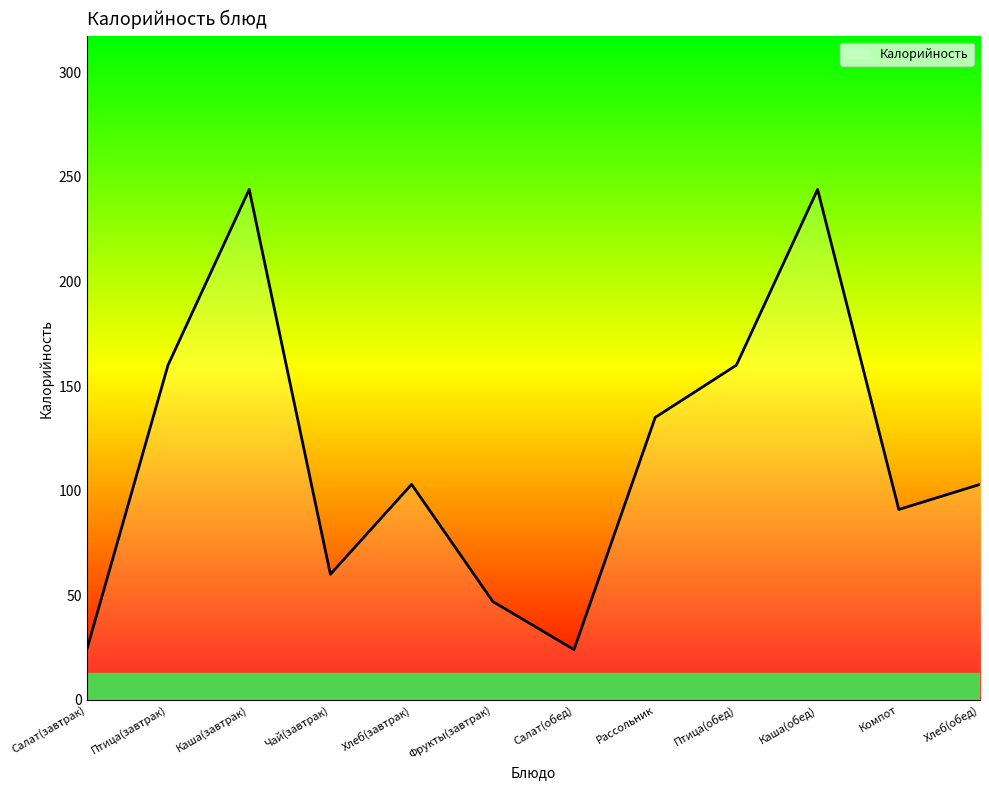

What is the greatest value displayed?

244